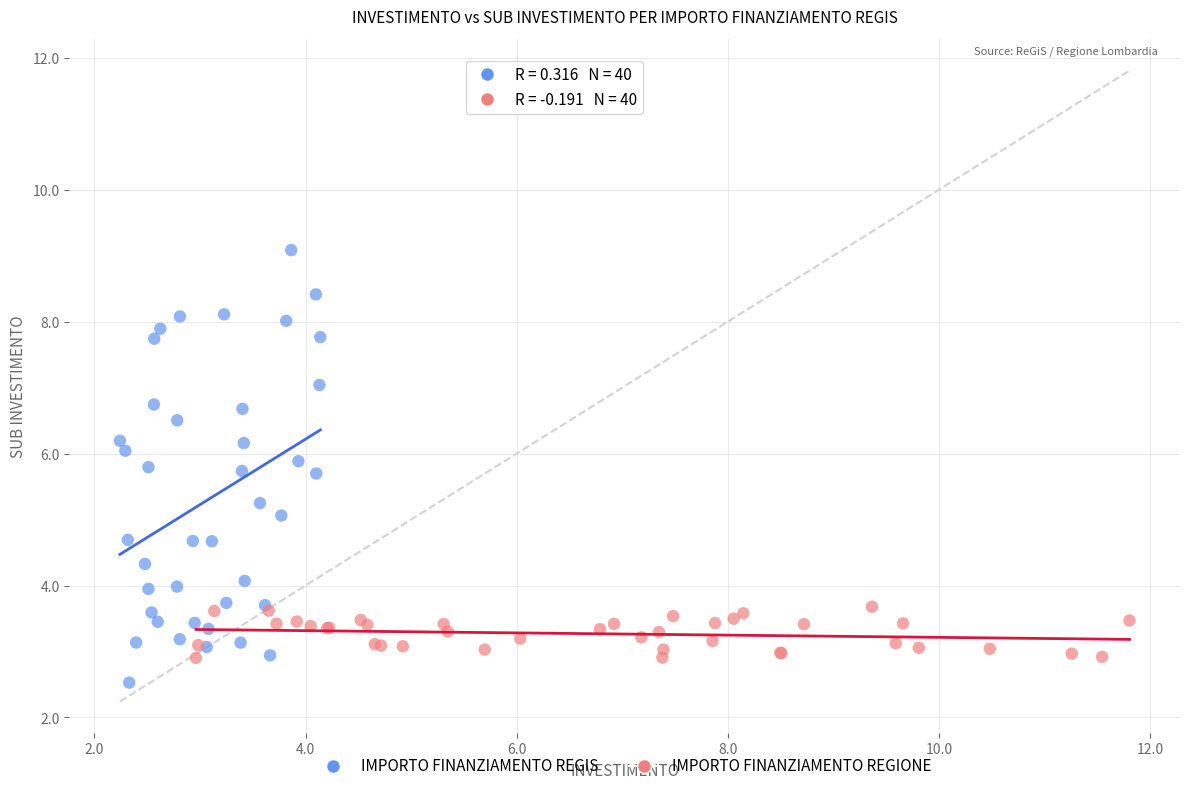

Which series contains the lowest Y value?

IMPORTO FINANZIAMENTO REGIS